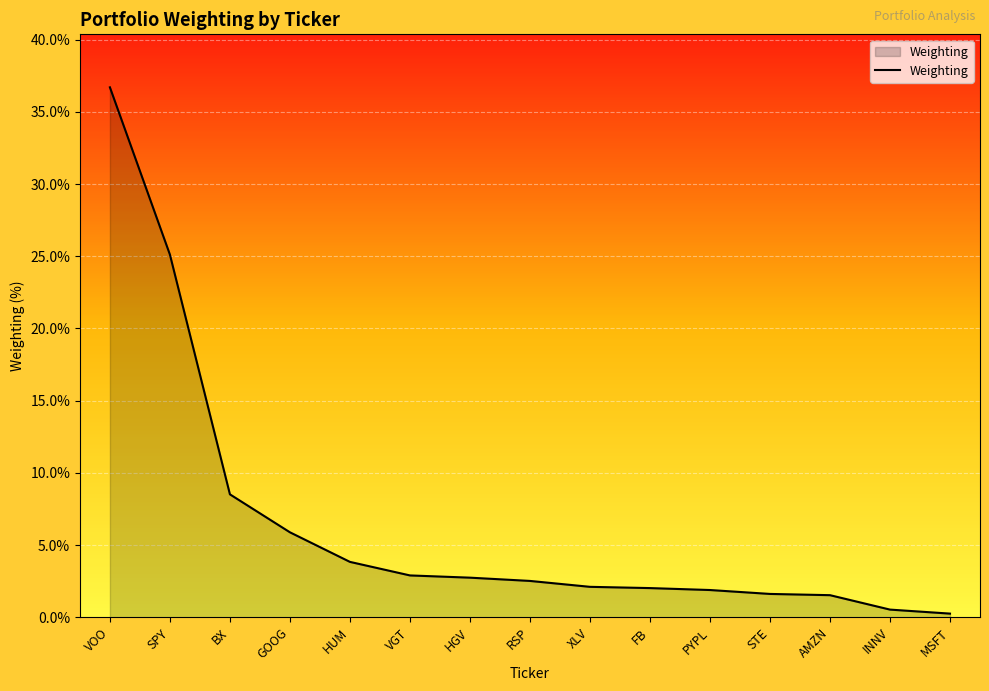

Read the value at RSP.

2.5